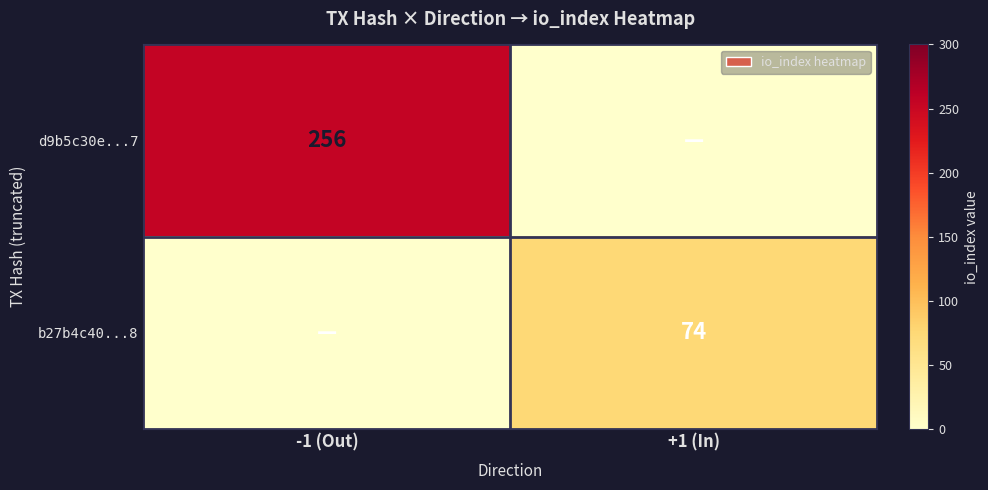

The value of d9b5c30e...7 at -1 (Out) is 135. True or false?

False